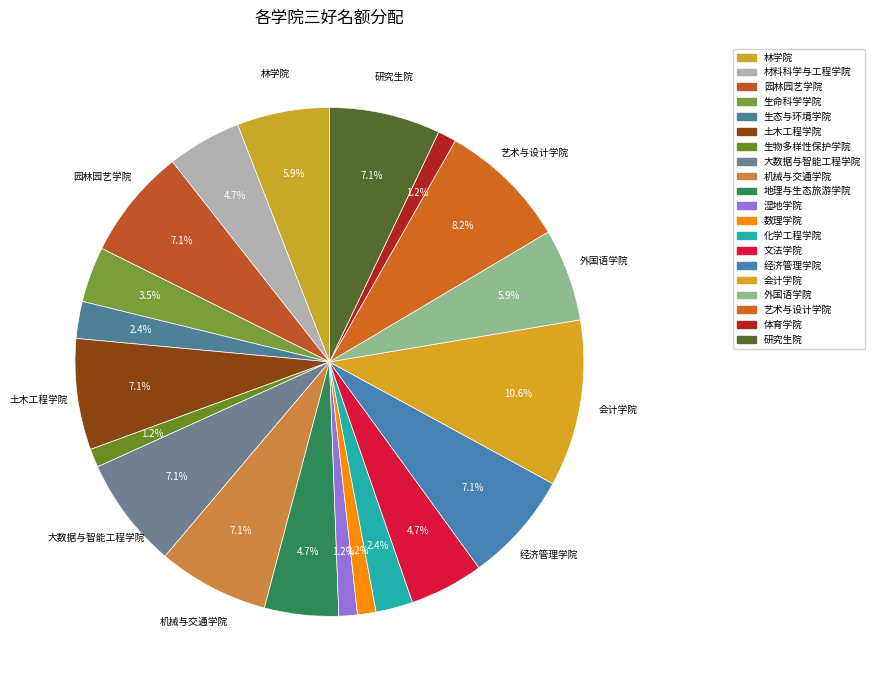

What is the smallest slice in the pie chart?

生物多样性保护学院